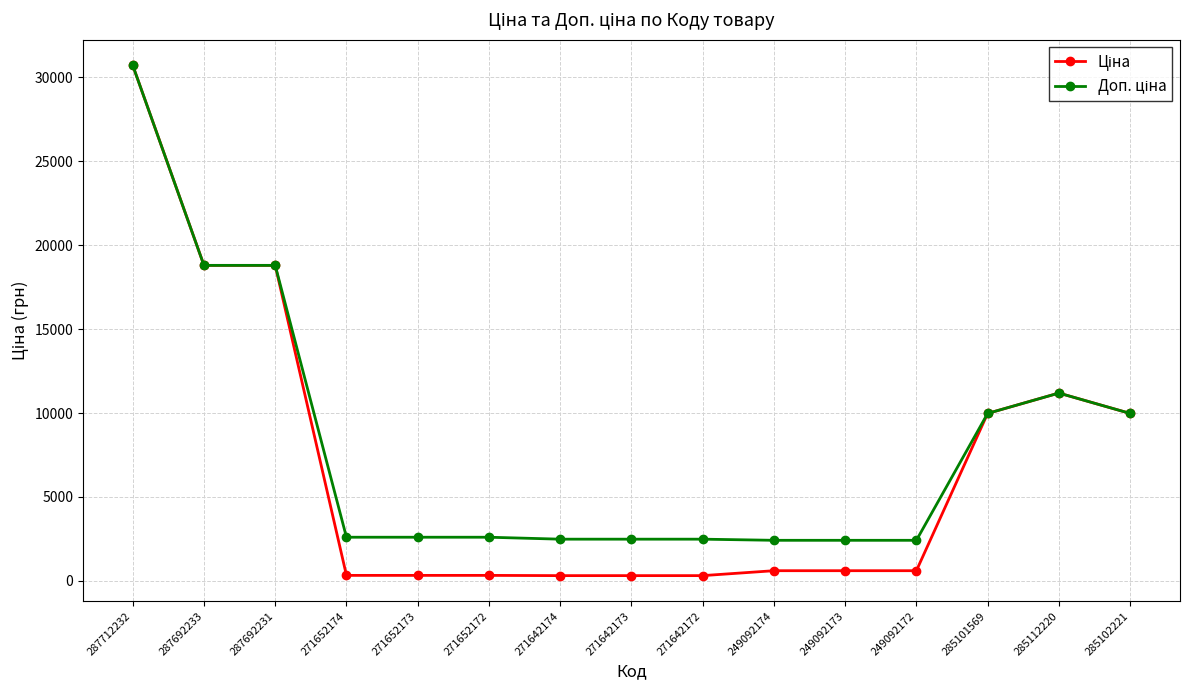

At how many categories does at least one series exceed 8089?

6